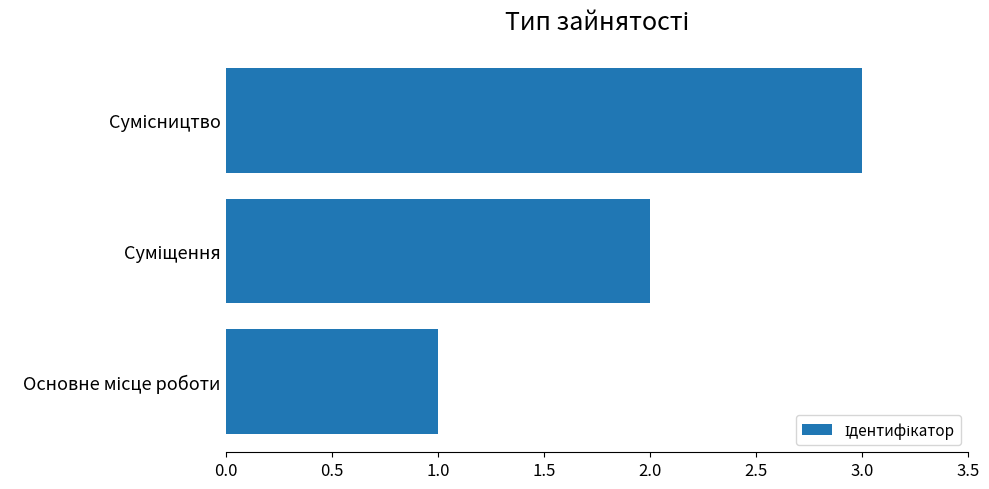

What is the sum of all values?

6